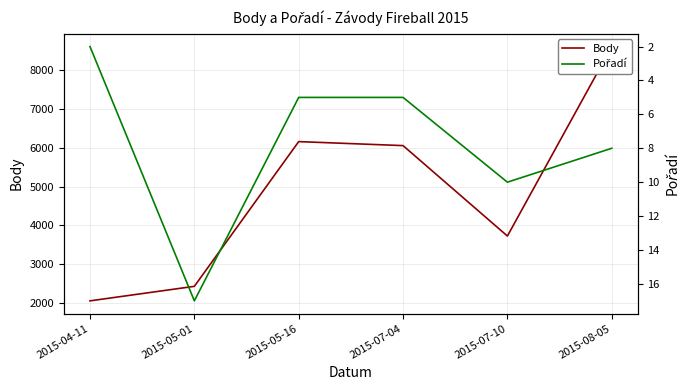

How many data points in Pořadí are less than 8?

3